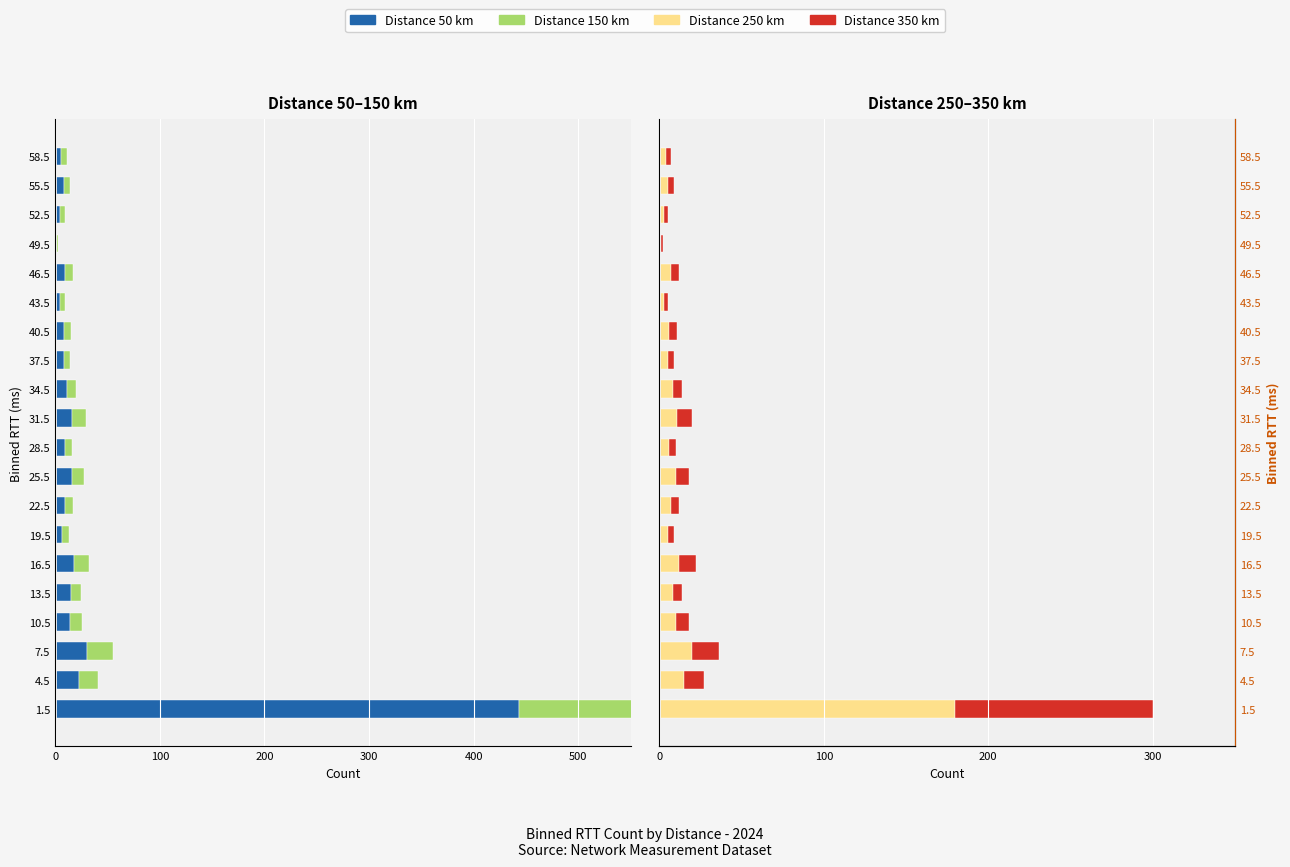

Which series has the largest range (max minus min)?

binned_distance_50